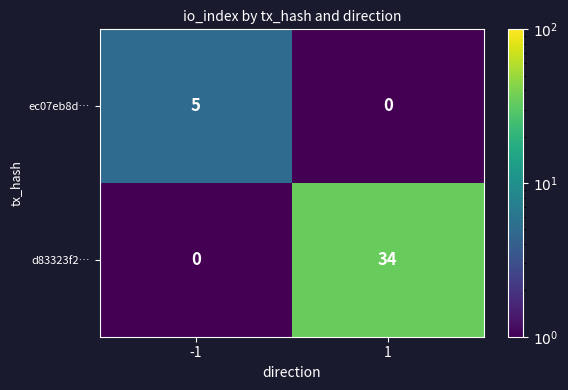

The d83323f2… series shows 34 at 1. True or false?

True